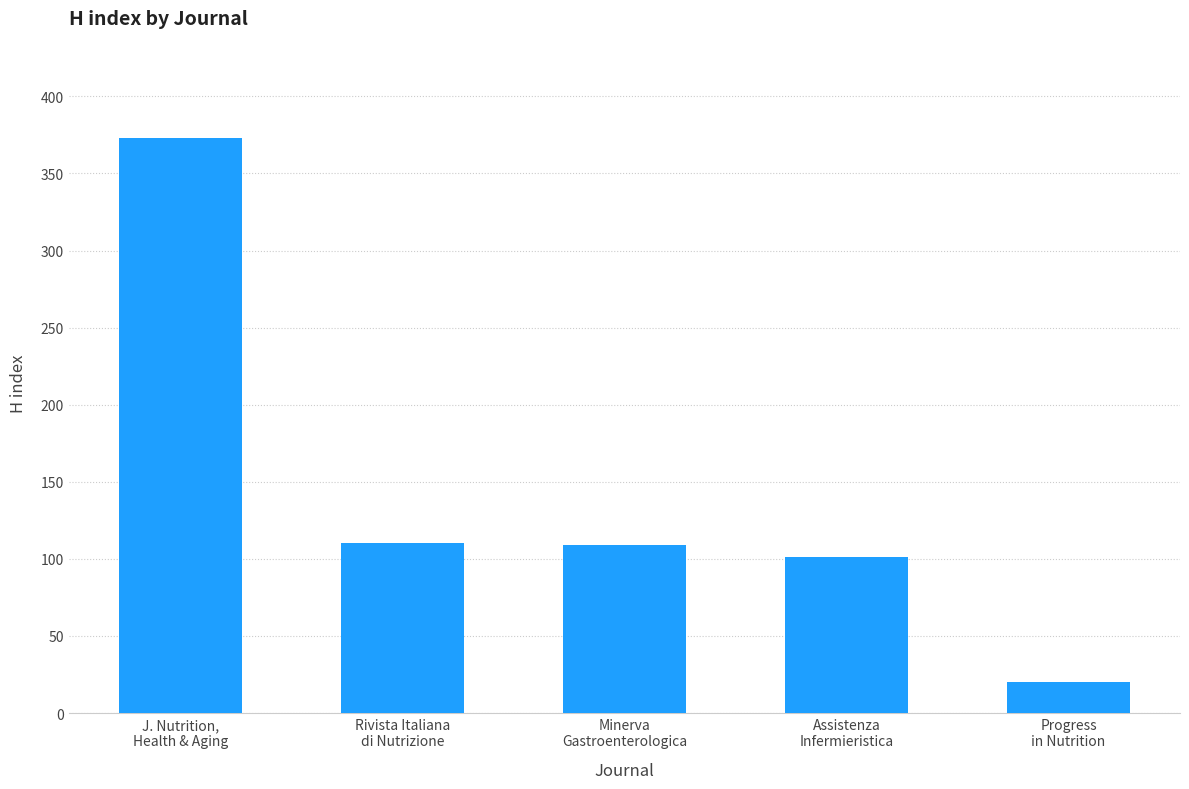

Does the chart contain any negative values?

No